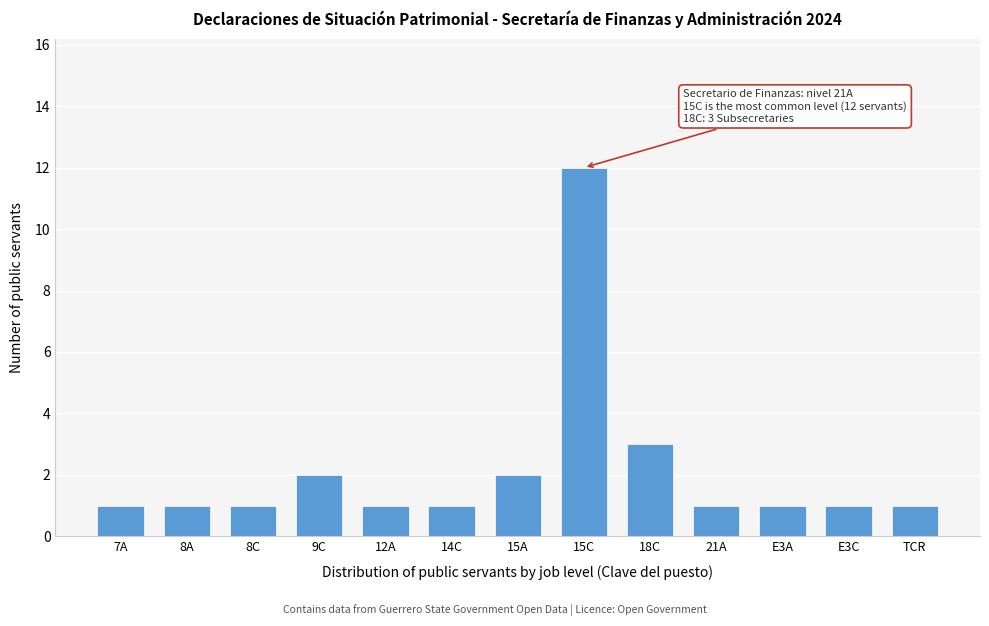

Reading right to left, list all the values displayed in this chart.

TCR=1	E3C=1	E3A=1	21A=1	18C=3	15C=12	15A=2	14C=1	12A=1	9C=2	8C=1	8A=1	7A=1